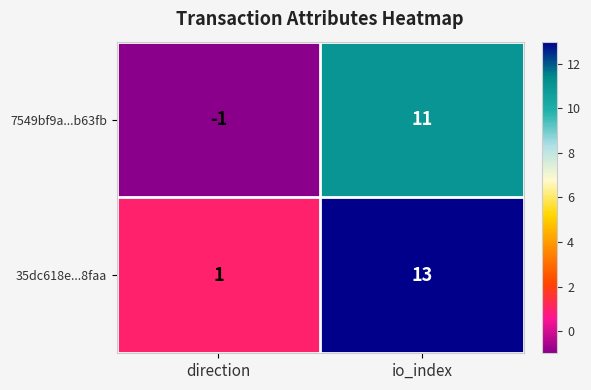

At which category is the sum across all series the highest?

io_index